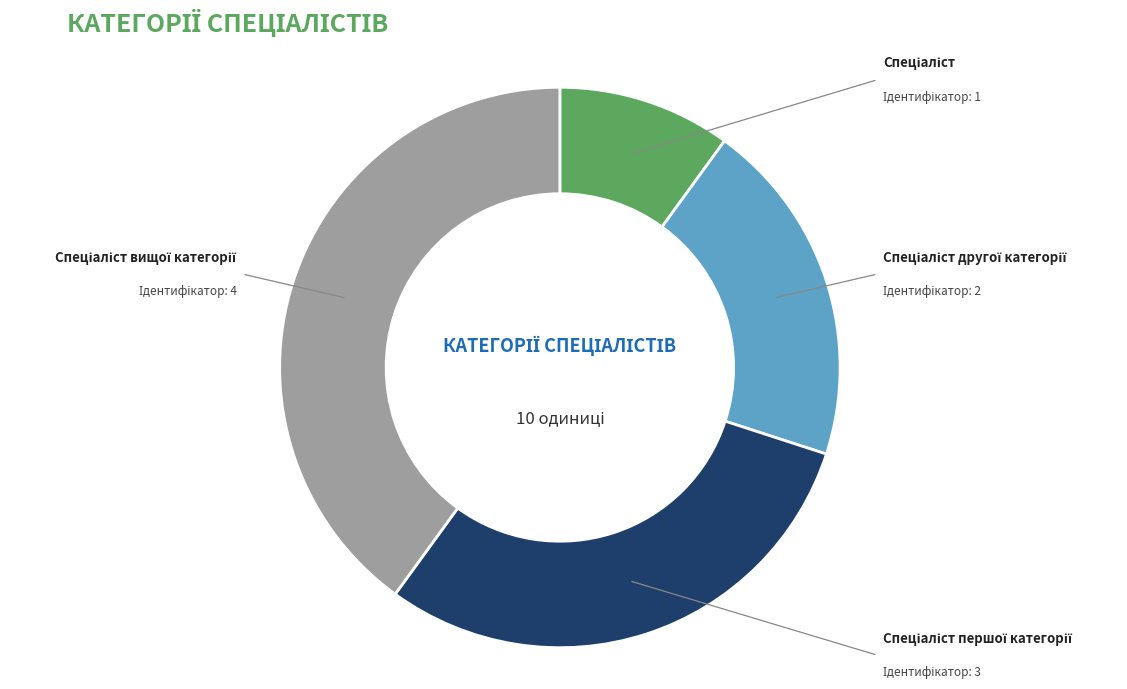

Is there any slice that represents more than half of the pie?

No